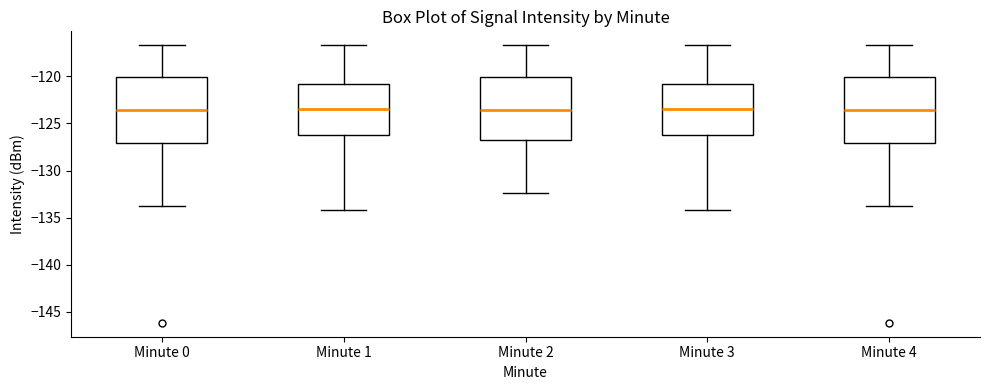

Reading left to right, read every box against the y-axis: the position of its median line, the range the box covers, and the ends of its whiskers. The values are not printed on the chart, so give them approximately, as read against the axis.

Minute 0: median -123.5, box -127.0 to -120.0, whiskers -134.0 to -116.5
Minute 1: median -123.5, box -126.0 to -121.0, whiskers -134.0 to -116.5
Minute 2: median -123.5, box -126.5 to -120.0, whiskers -132.5 to -116.5
Minute 3: median -123.5, box -126.0 to -121.0, whiskers -134.0 to -116.5
Minute 4: median -123.5, box -127.0 to -120.0, whiskers -134.0 to -116.5